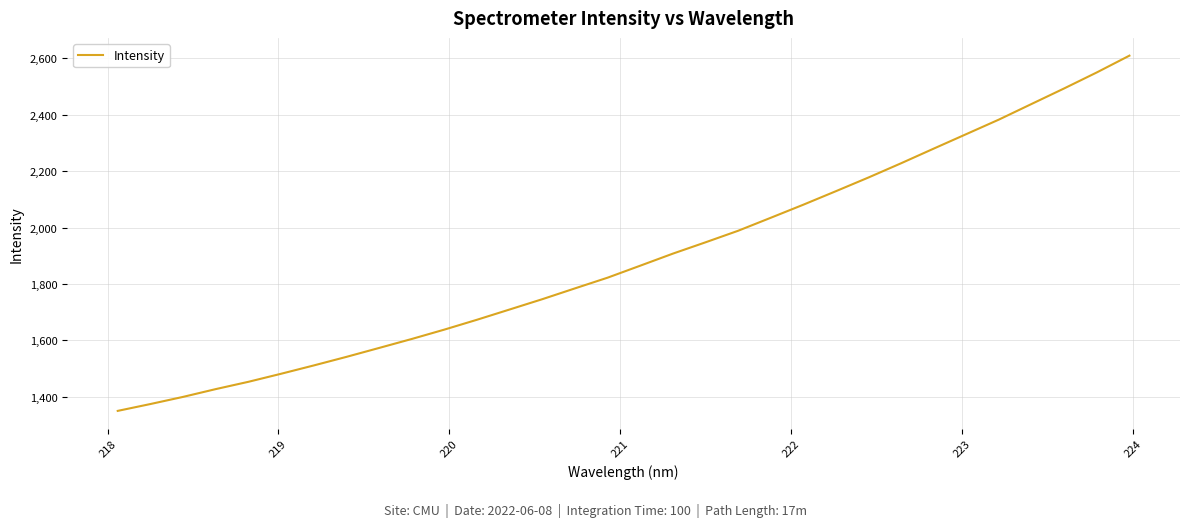

What is the greatest value displayed?

2609.7